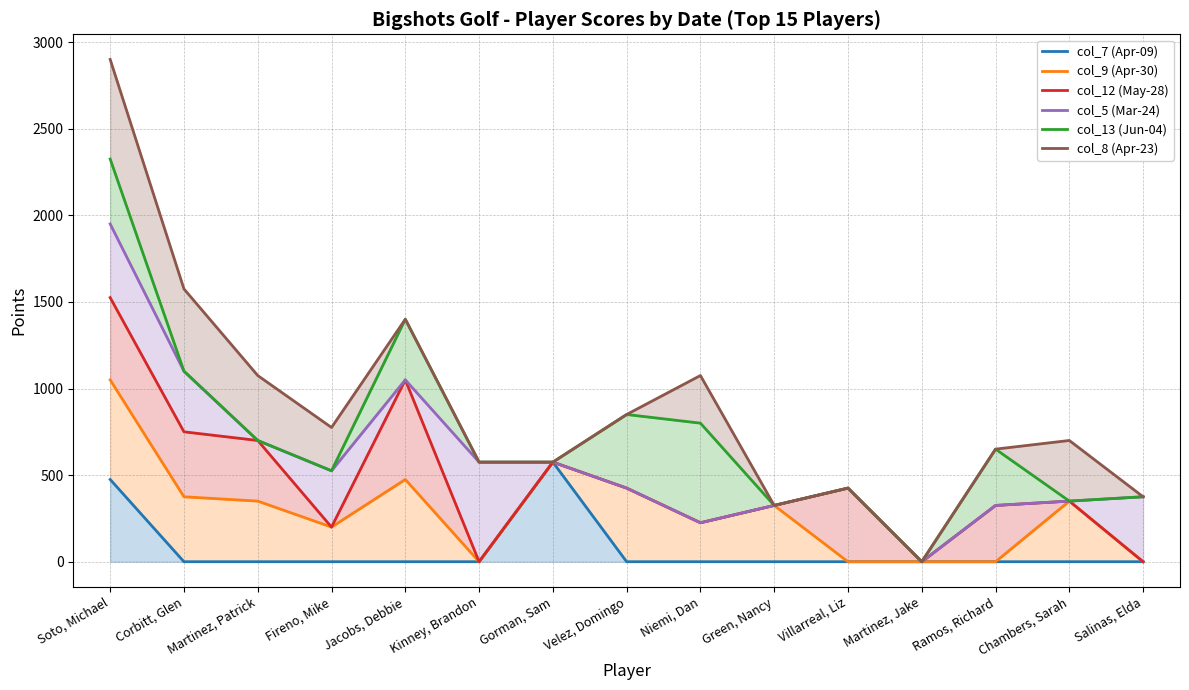

Which series has the largest total across all categories?

col_8 (Apr-23)